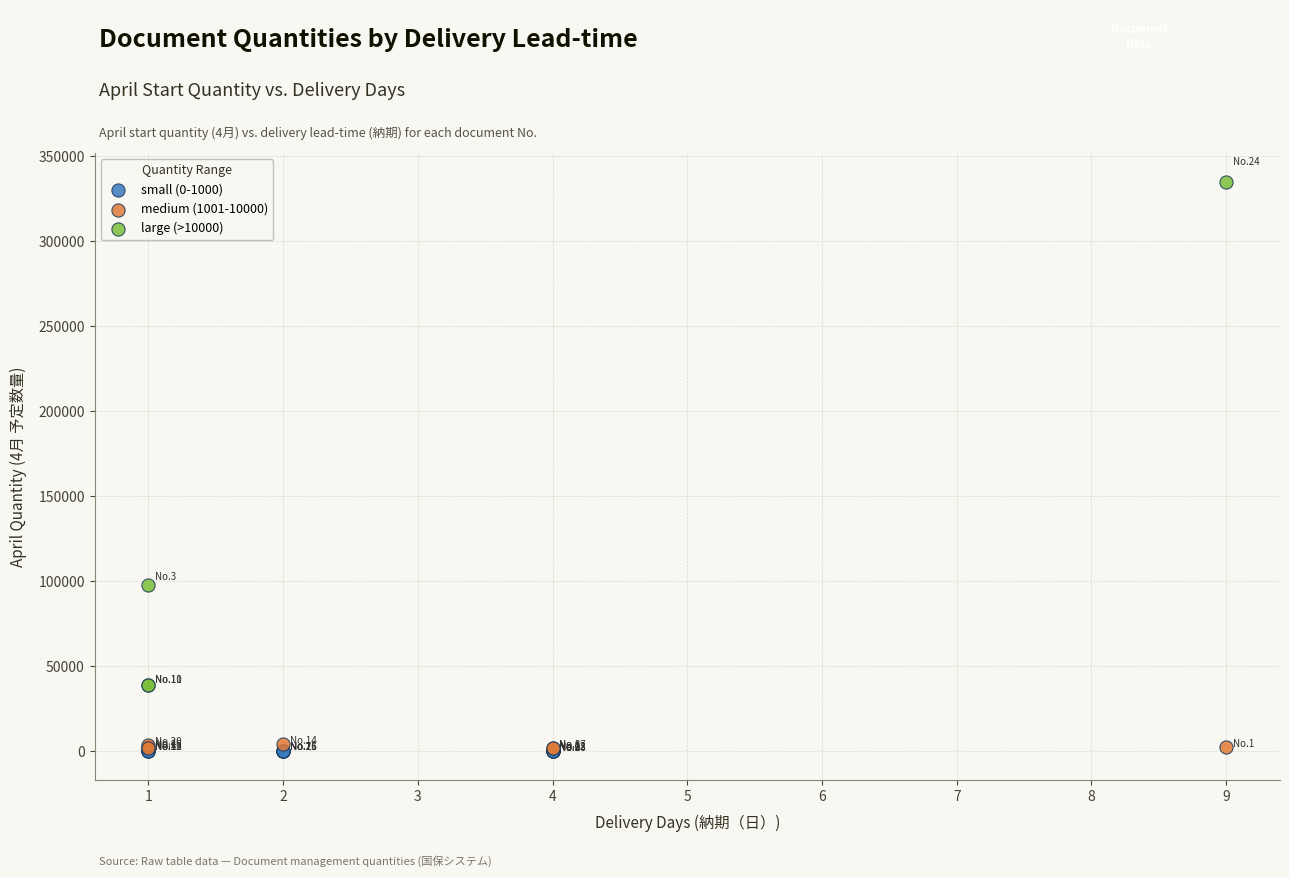

What are all the series names shown in the legend?

small (0-1000), medium (1001-10000), large (>10000)